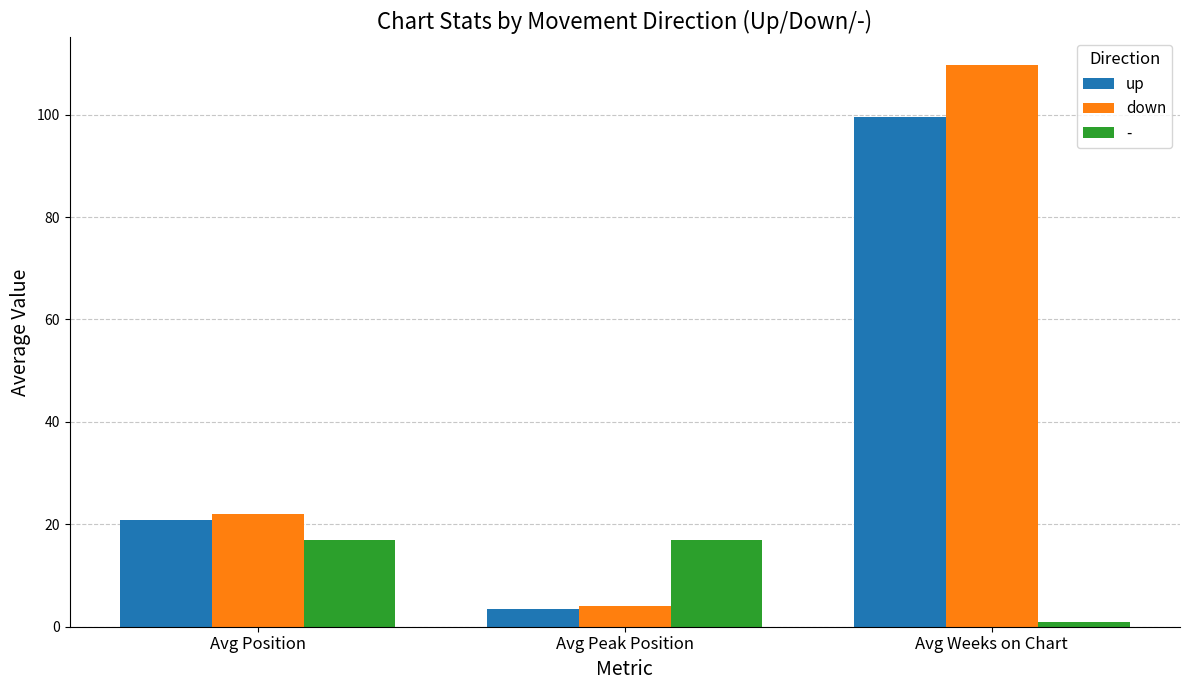

What is the label of the 2nd bar from the right?

Avg Peak Position